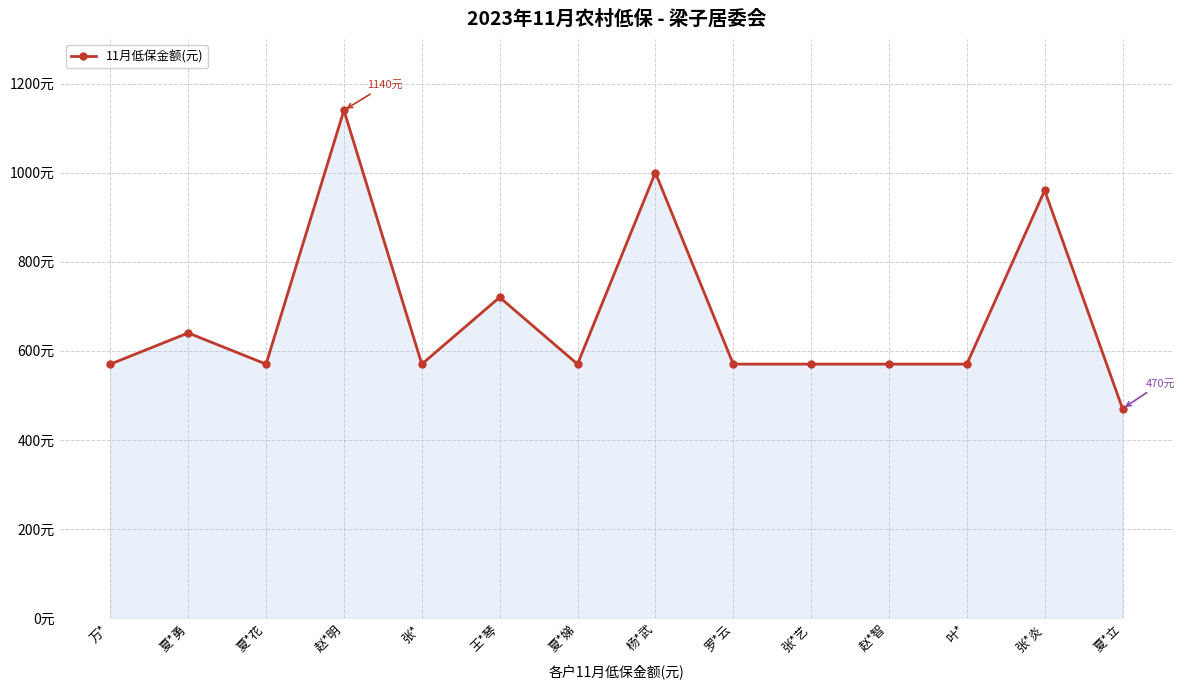

Which category has the highest value across all series?

赵*明